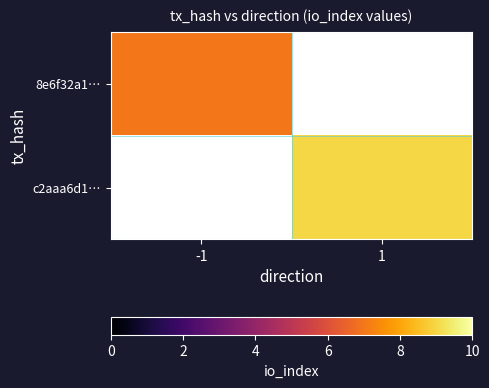

Which has a higher value, -1 or 1?

1